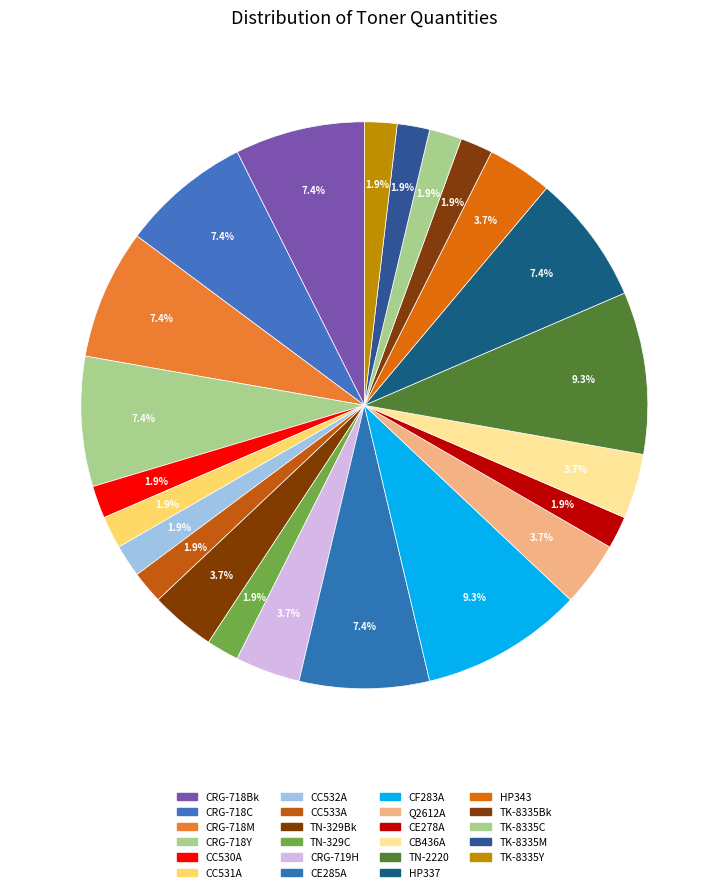

What is the change in value from CF283A to HP343?

-3